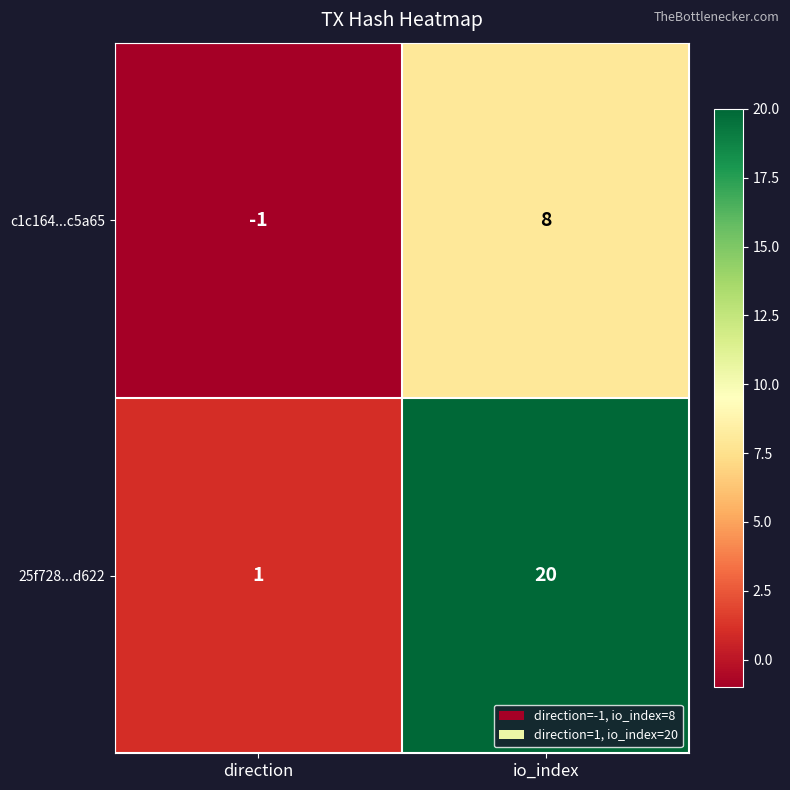

The 25f728...d622 series shows 30 at io_index. True or false?

False